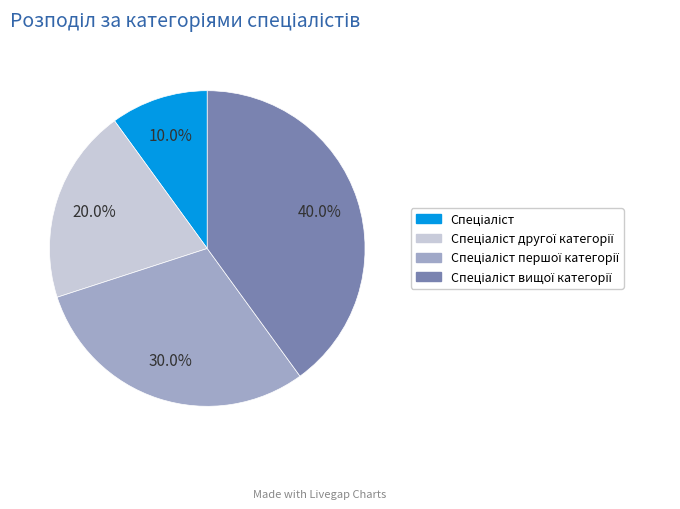

Does any single category account for the majority?

No